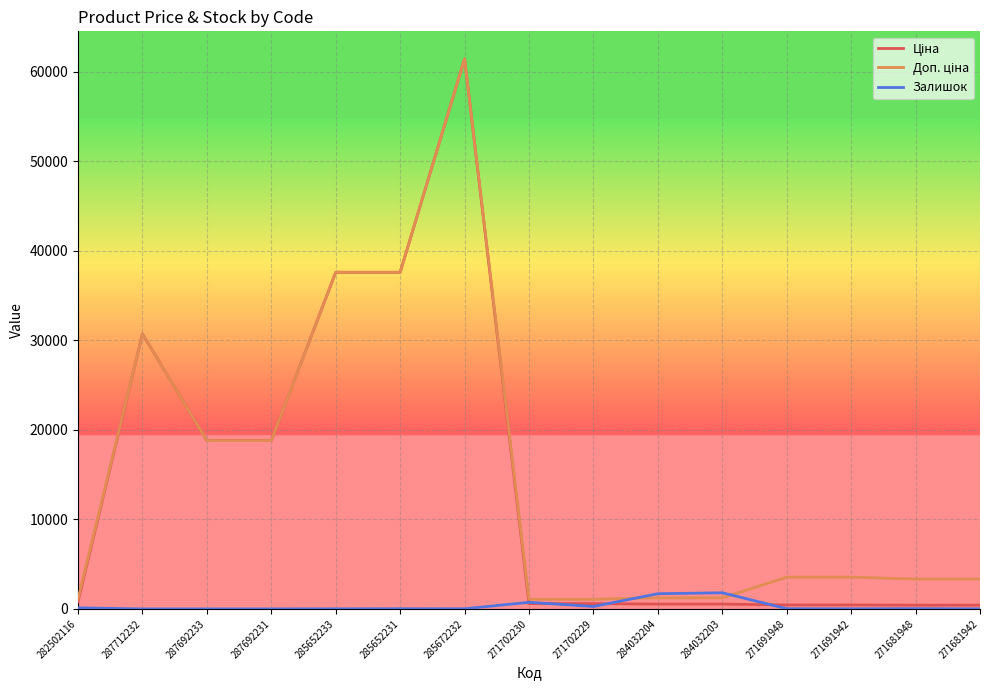

At which category is the sum across all series the highest?

285672232